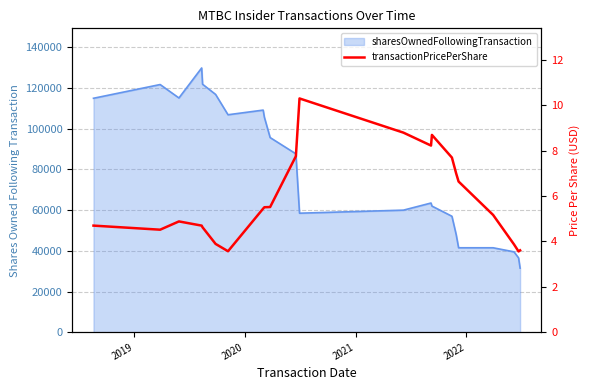

The chart shows a value of 7.7 at 7. True or false?

False